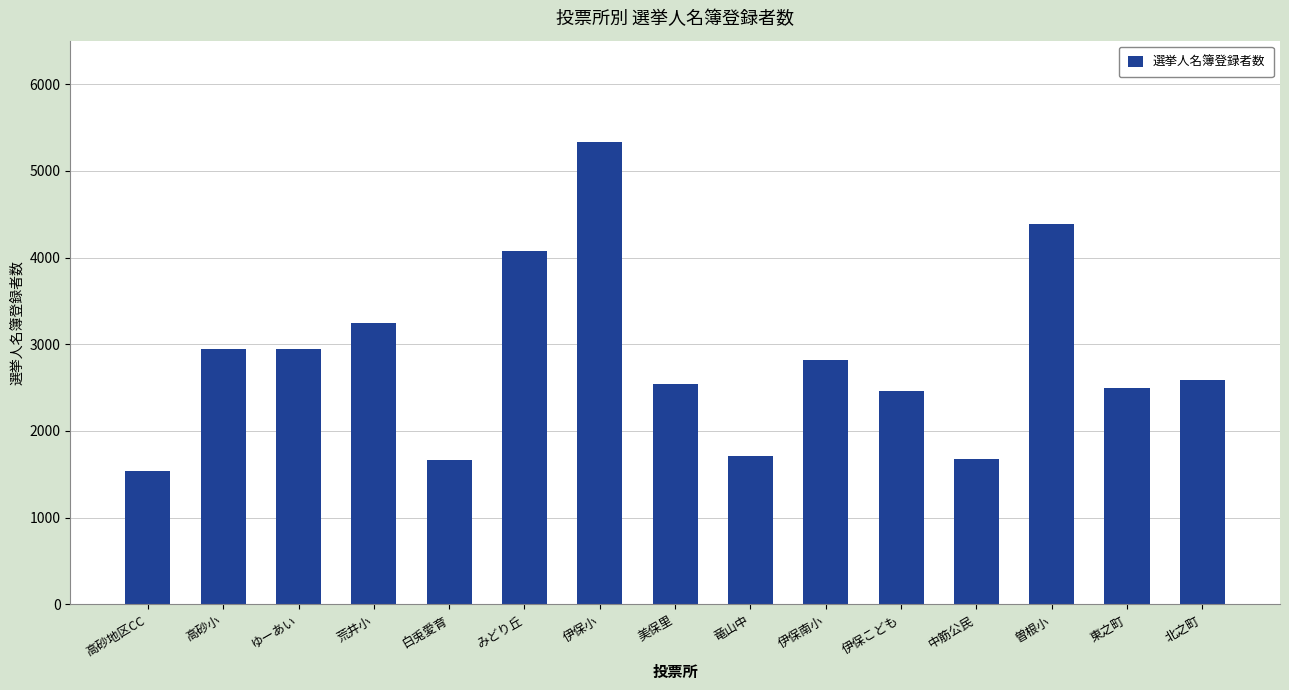

What is the label of the 12th bar from the left?

中筋公民